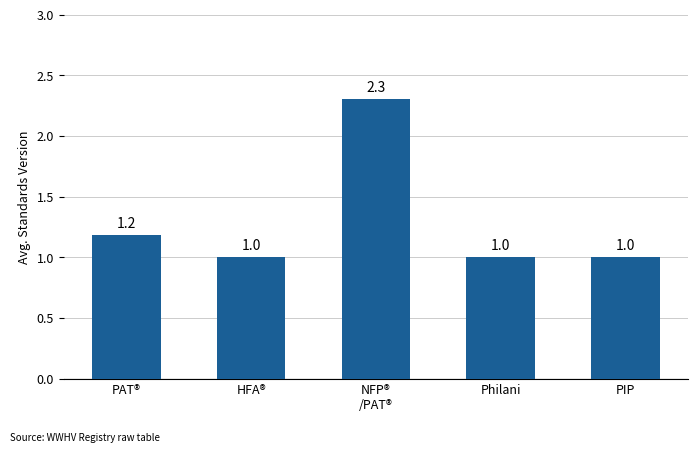

The chart shows a value of 1.0 at Philani. True or false?

True